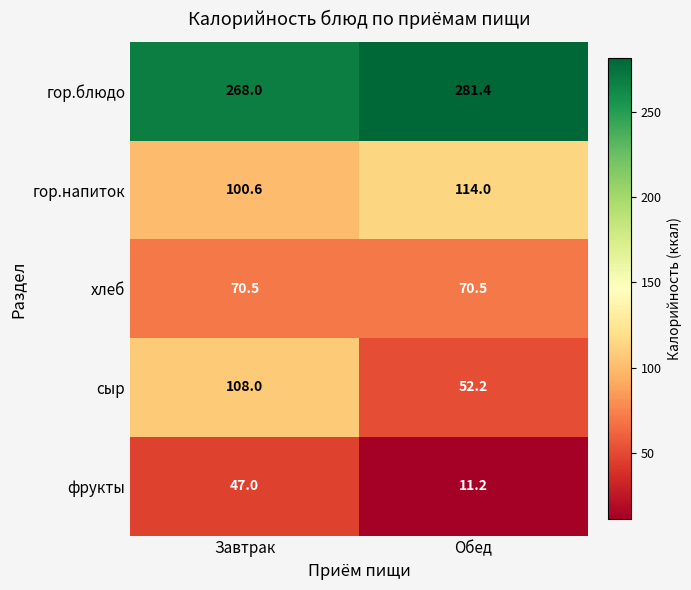

Count the number of data series in this chart.

5